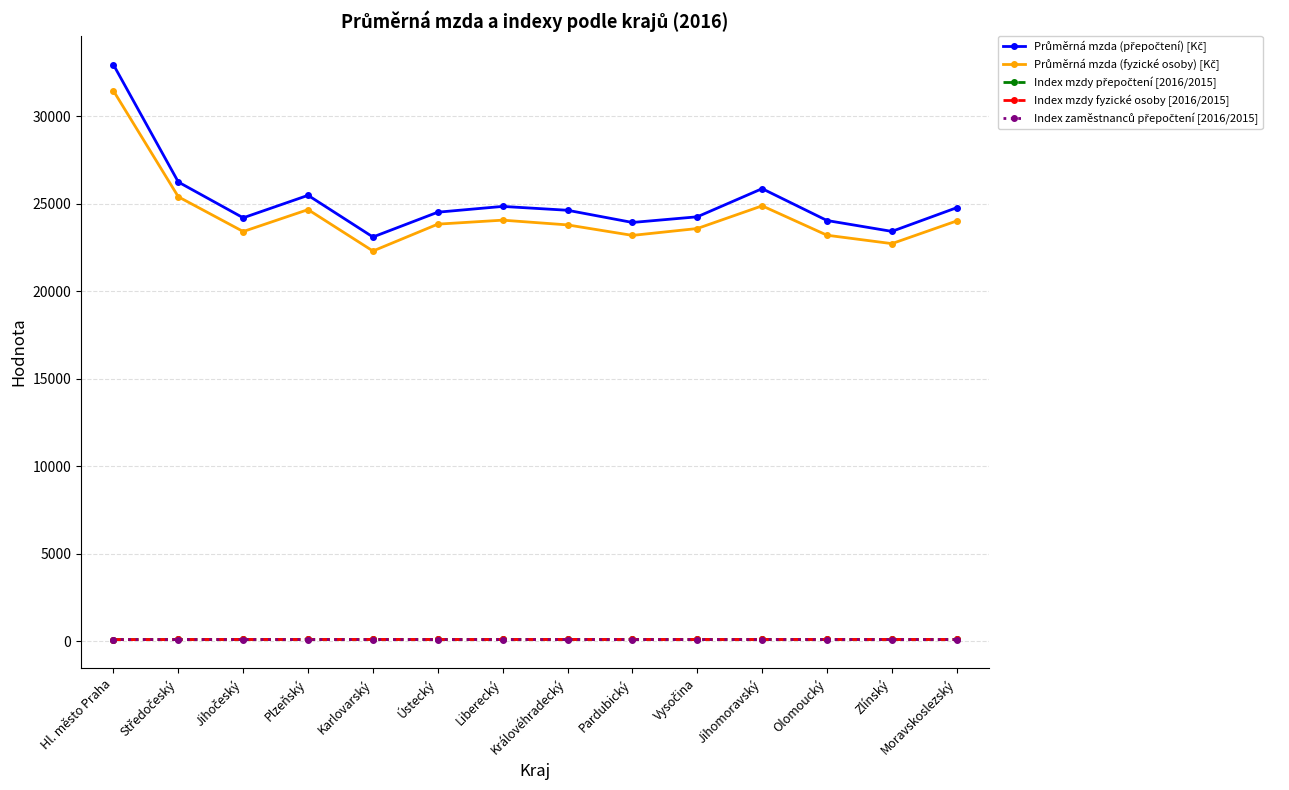

At which category is the sum across all series the highest?

Hl. město Praha